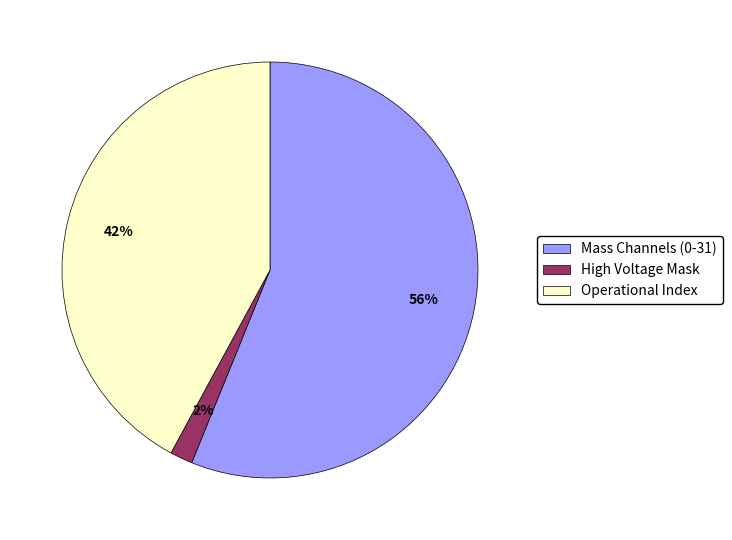

What is the ratio of the value at Mass Channels (0-31) to the value at Operational Index?

1.3